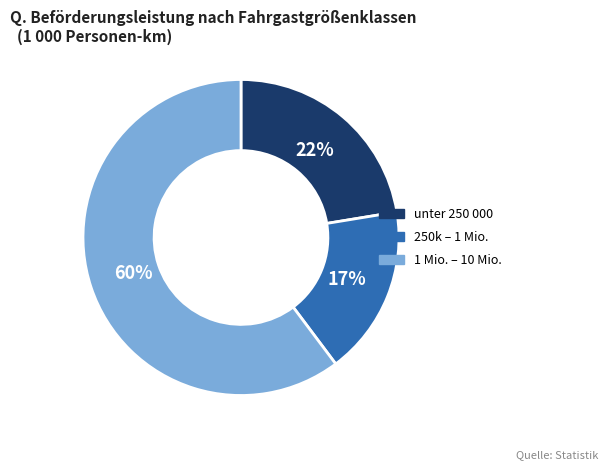

To the nearest percent, what is the average slice percentage?

33%